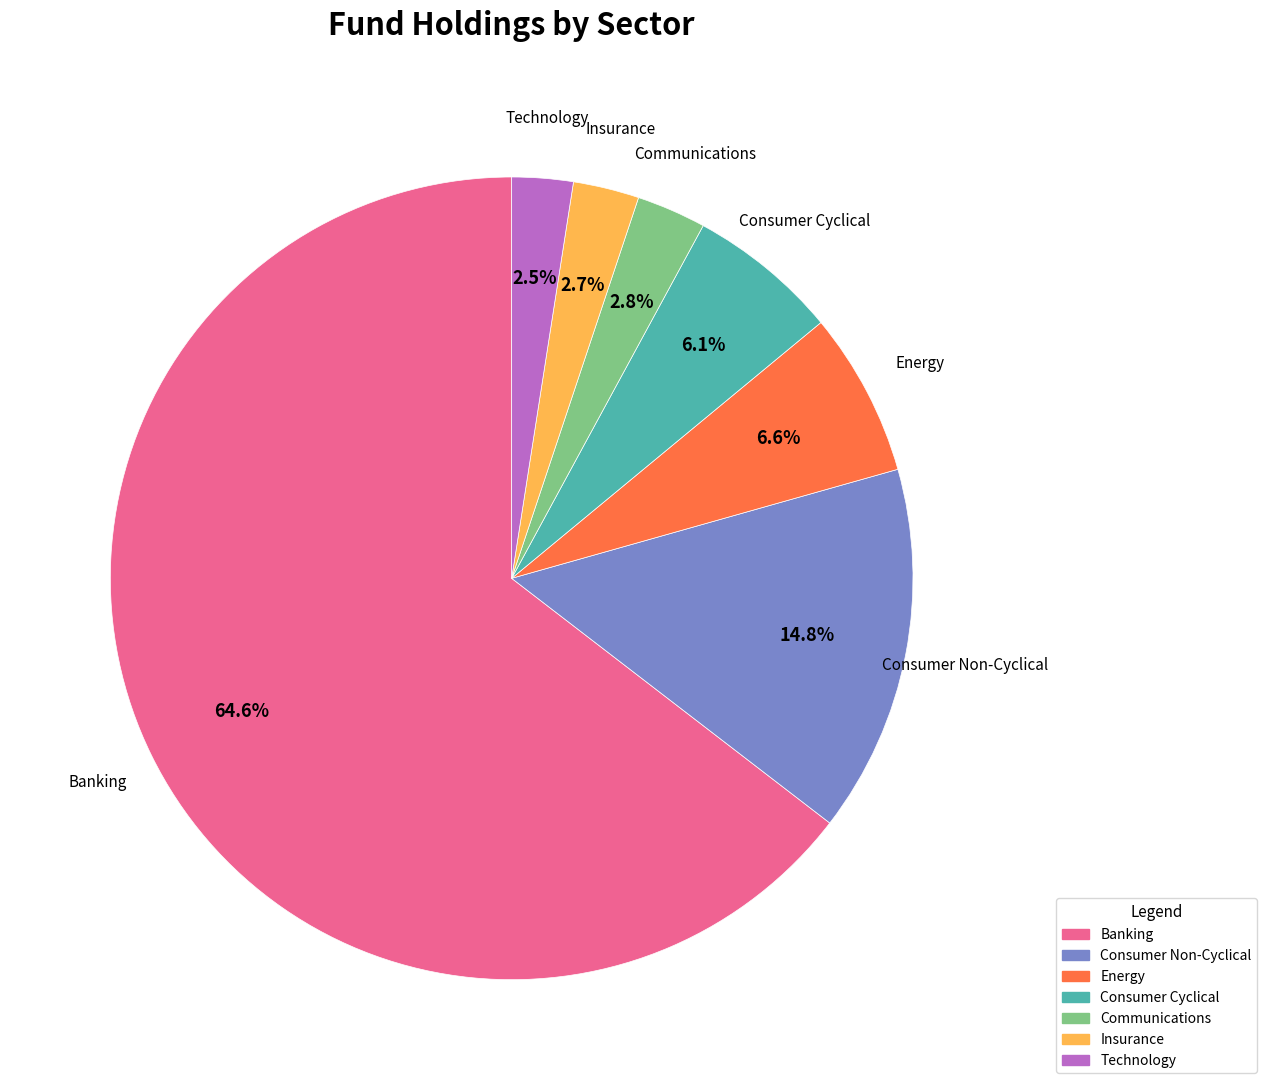

Which has a higher value, Consumer Non-Cyclical or Consumer Cyclical?

Consumer Non-Cyclical